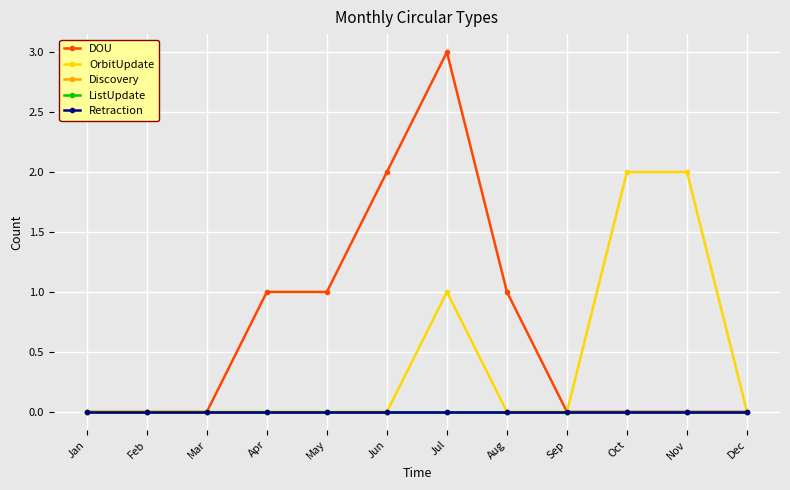

Does the chart have visible grid lines?

Yes